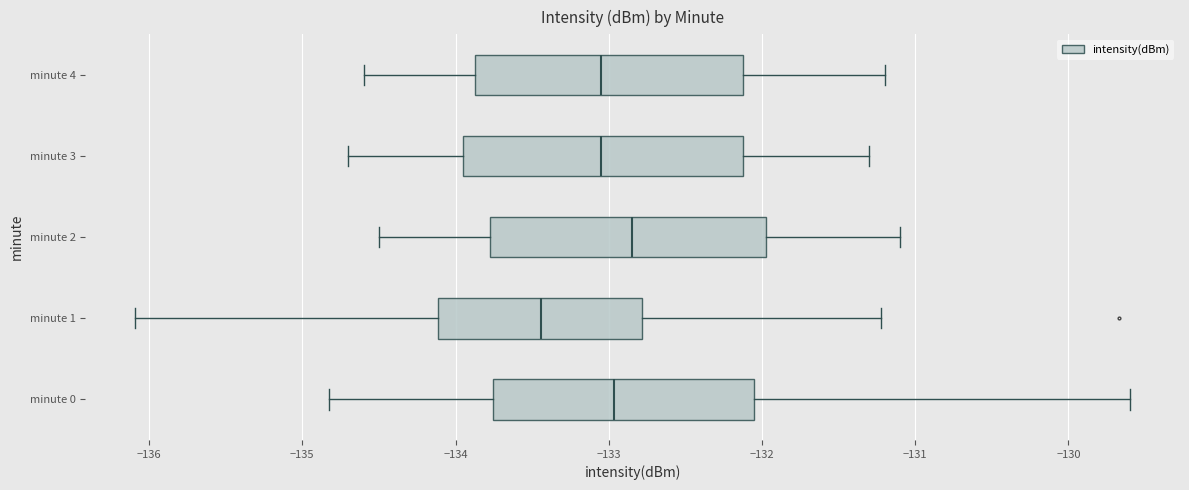

Reading bottom to top, read every box against the x-axis: the position of its median line, the range the box covers, and the ends of its whiskers. The values are not printed on the chart, so give them approximately, as read against the axis.

minute 0: median -133.0, box -133.8 to -132.1, whiskers -134.8 to -129.6
minute 1: median -133.4, box -134.1 to -132.8, whiskers -136.1 to -131.2
minute 2: median -132.8, box -133.8 to -132.0, whiskers -134.5 to -131.1
minute 3: median -133.0, box -133.9 to -132.1, whiskers -134.7 to -131.3
minute 4: median -133.0, box -133.9 to -132.1, whiskers -134.6 to -131.2